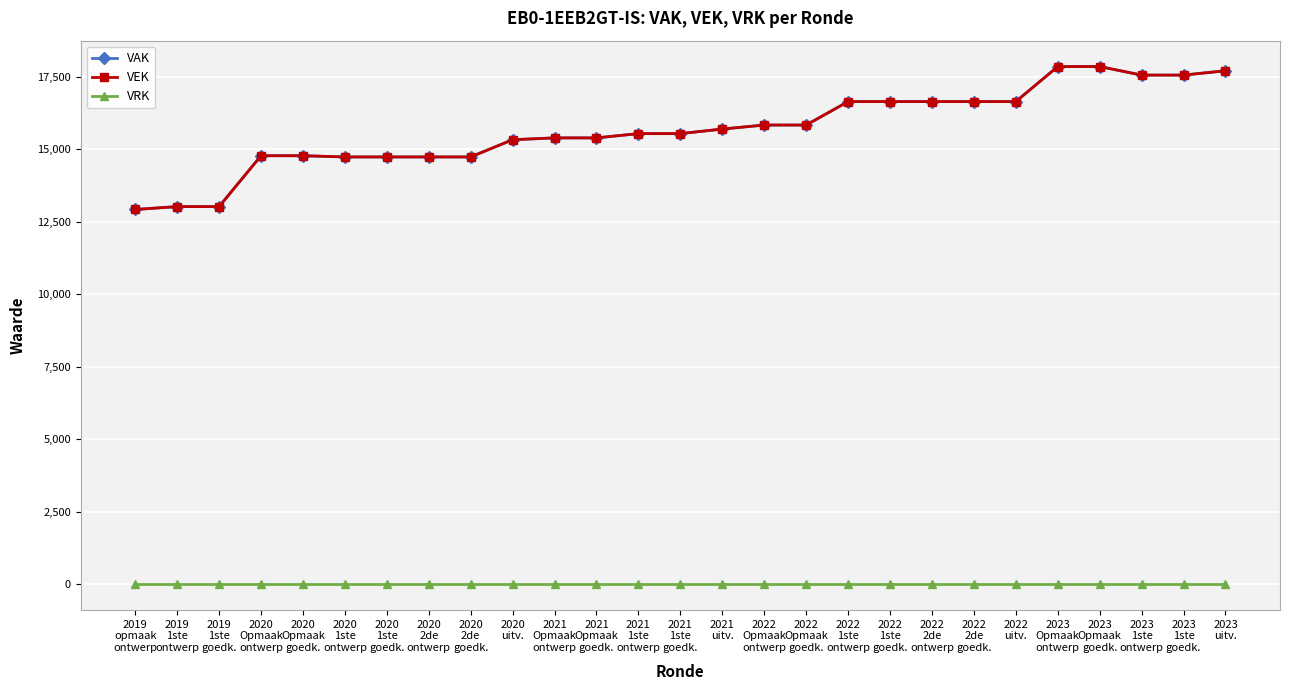

How many lines are shown in the chart?

3